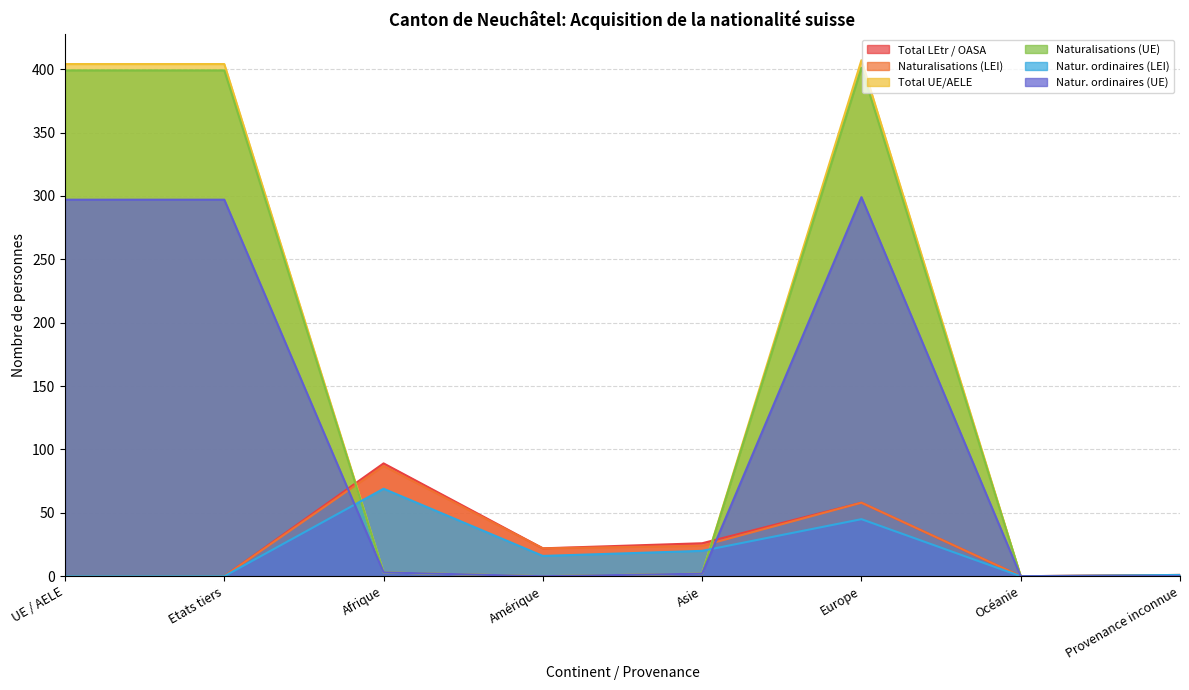

Is the value of Naturalisations (LEI) at Asie greater than the value of Total UE/AELE at Asie?

Yes